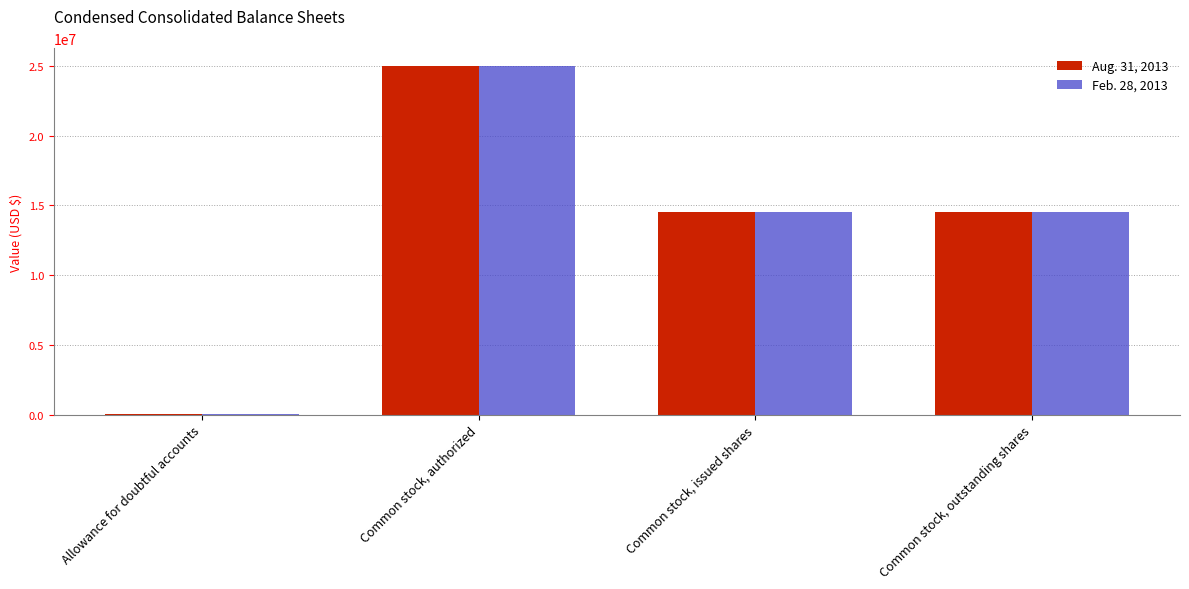

Does the chart contain stacked bars?

No